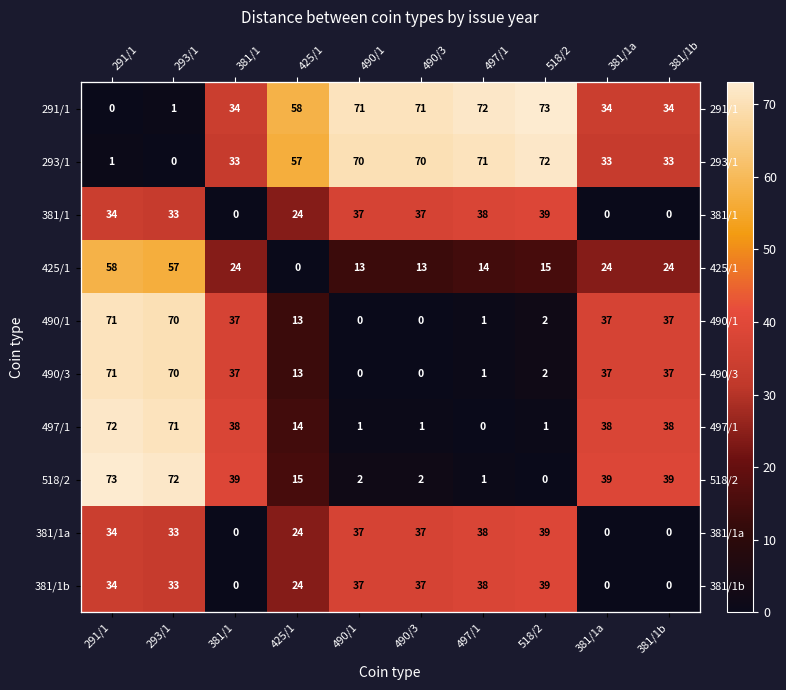

At which category is the sum across all series the highest?

291/1